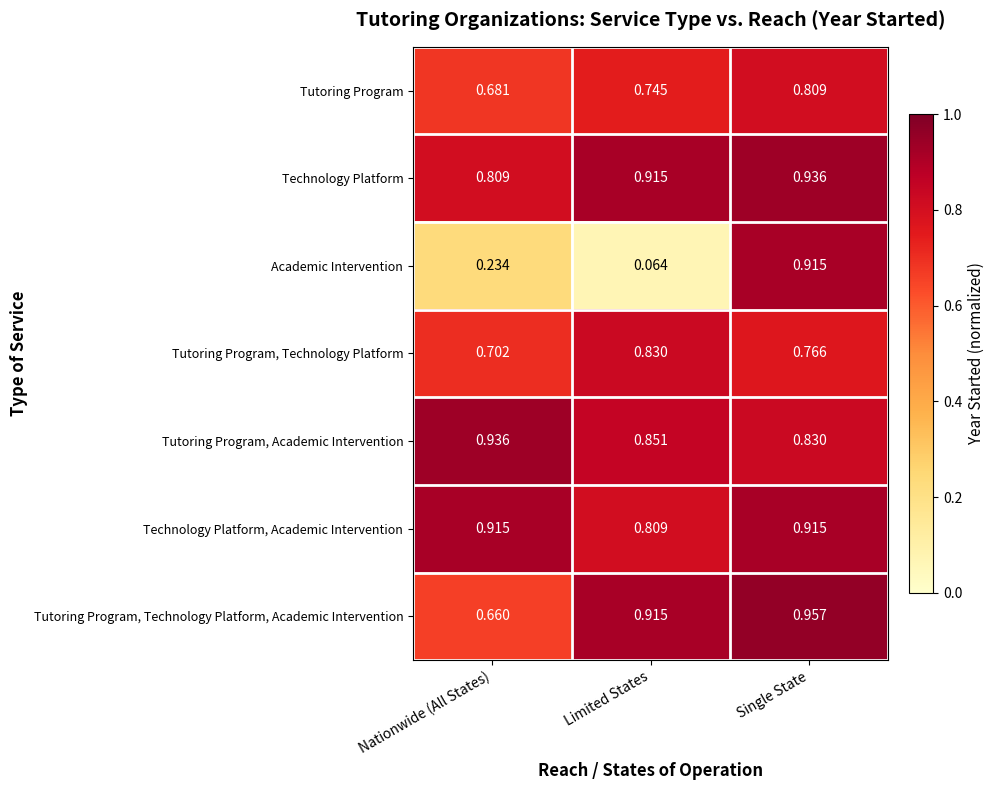

At which label does Tutoring Program, Academic Intervention reach its minimum?

Single State